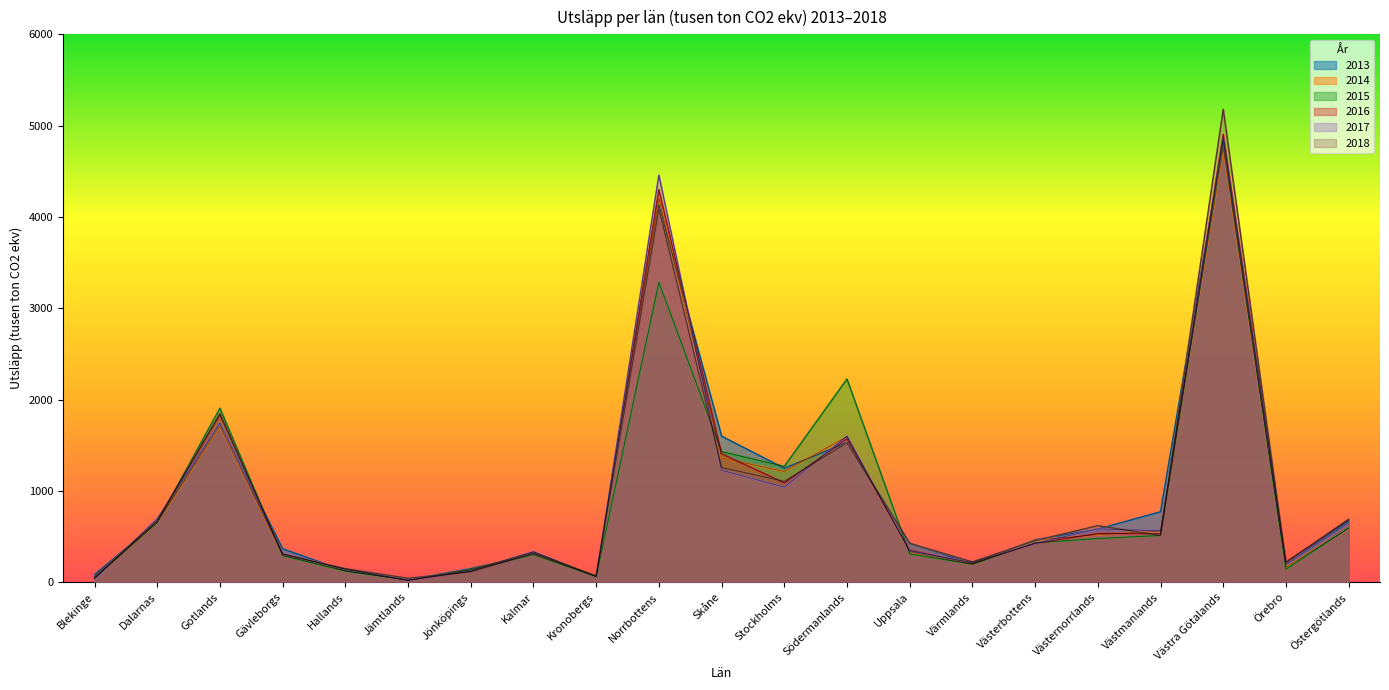

How many lines are shown in the chart?

6